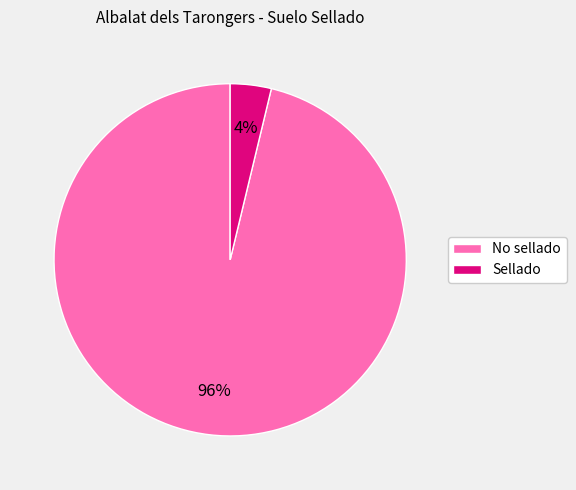

To the nearest percent, what is the combined percentage of No sellado and Sellado?

100%